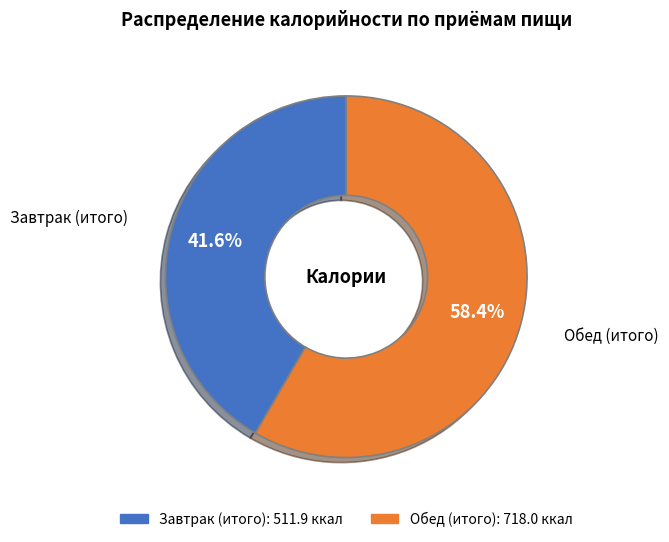

What is the ratio of the value at Завтрак (итого) to the value at Обед (итого)?

0.7